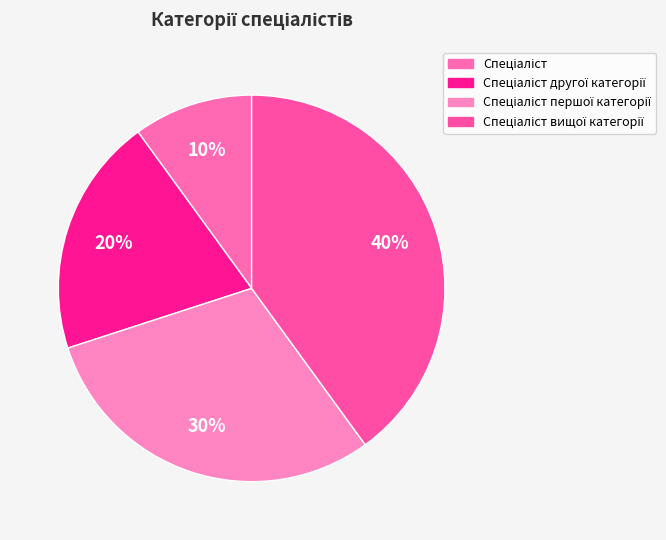

What percentage is the Спеціаліст першої категорії slice, to the nearest percent?

30%